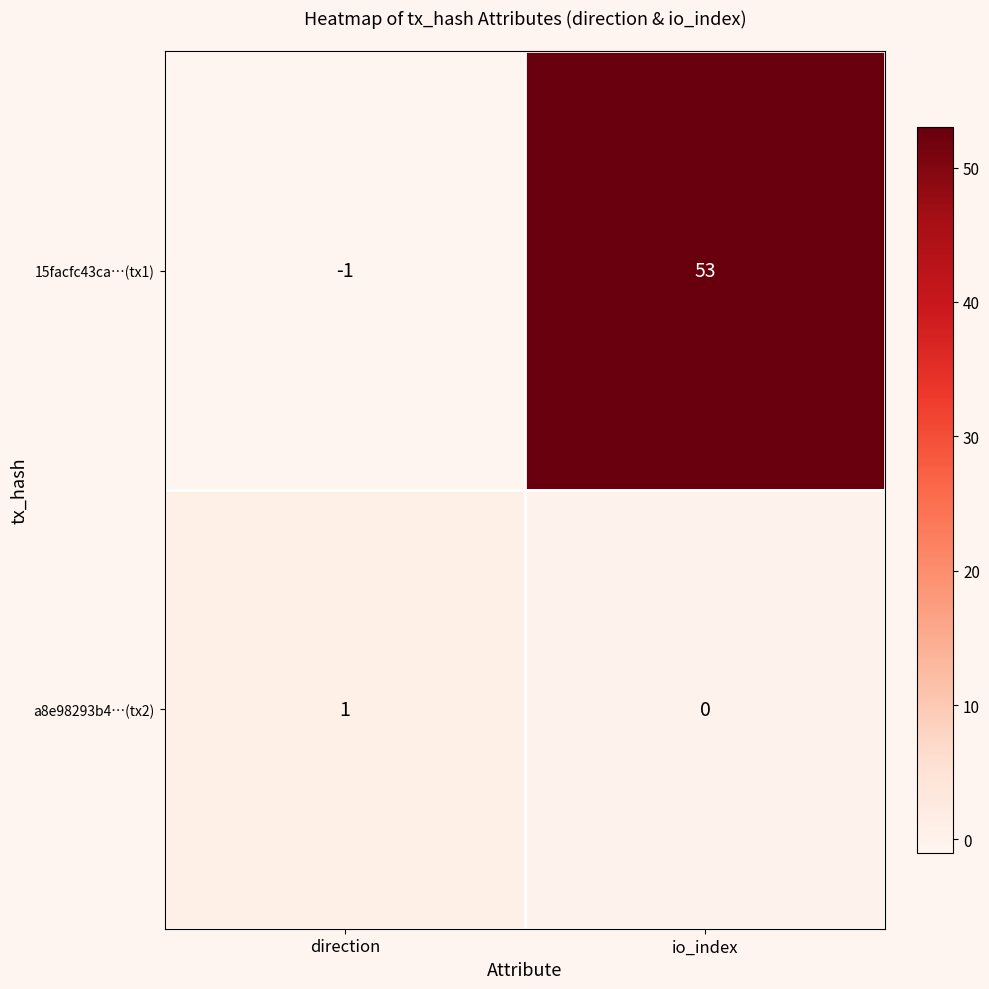

True or false: 15facfc43ca…(tx1) has a value of -2 at direction.

False